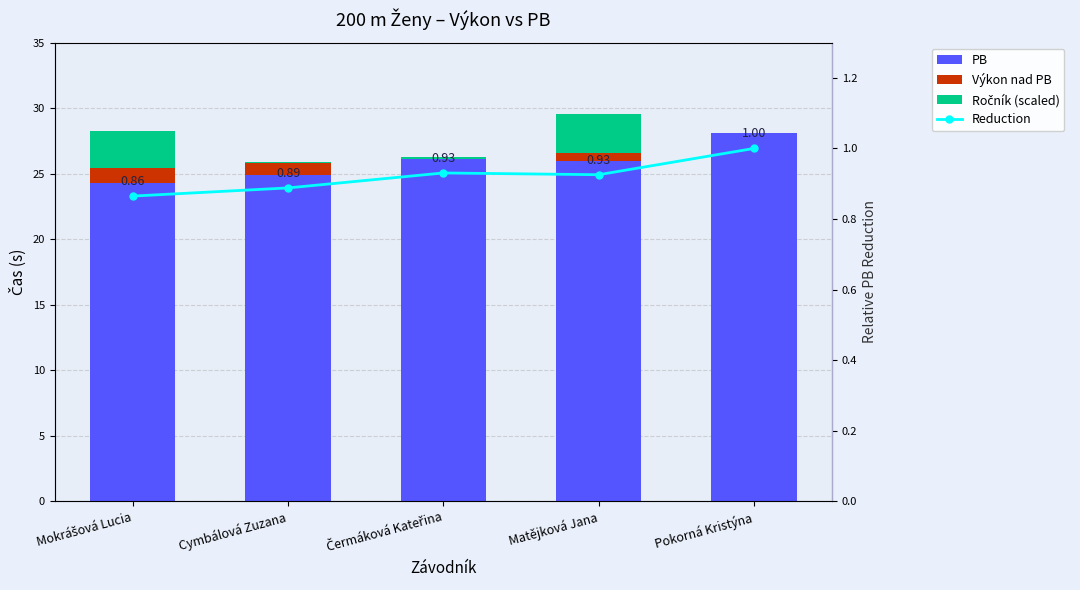

The value of Ročník (scaled) at Pokorná Kristýna is 0.0. True or false?

False